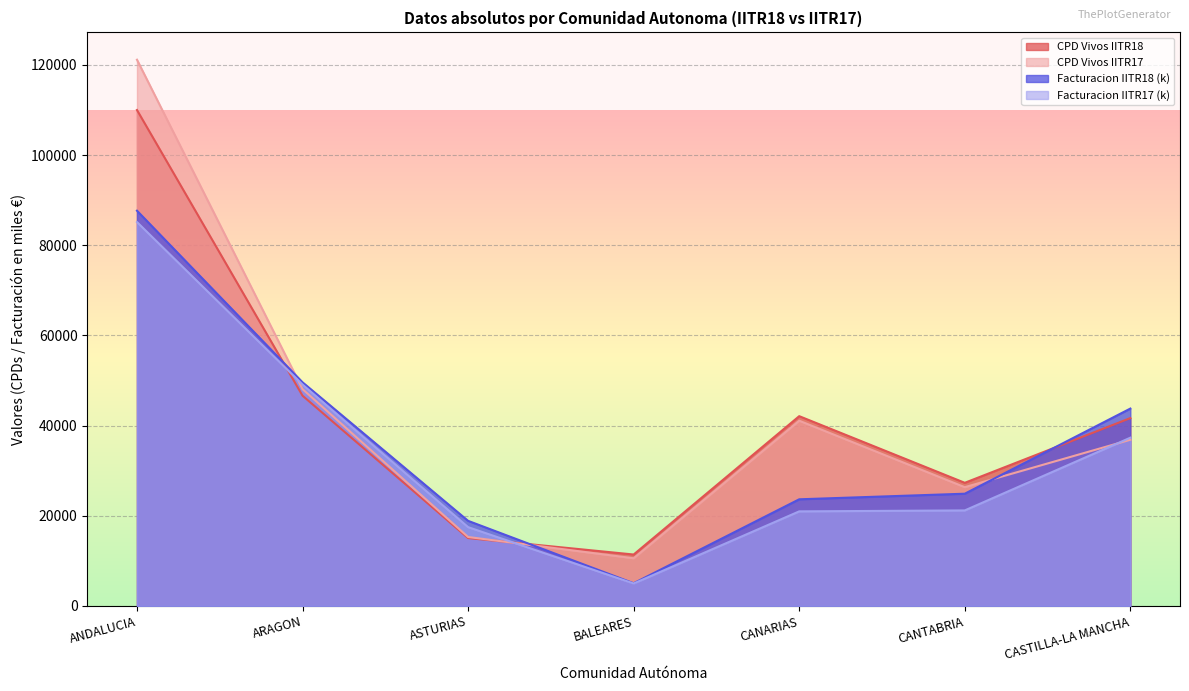

At how many categories does at least one series exceed 70927?

1